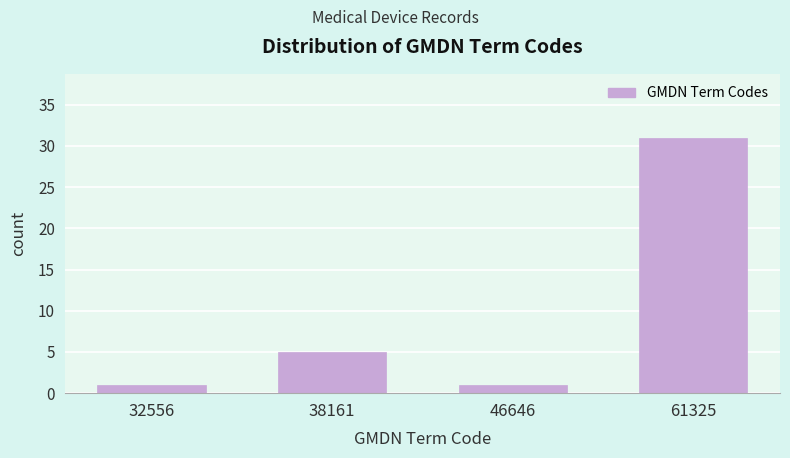

Reading right to left, transcribe all the data shown in this chart.

61325=31	46646=1	38161=5	32556=1